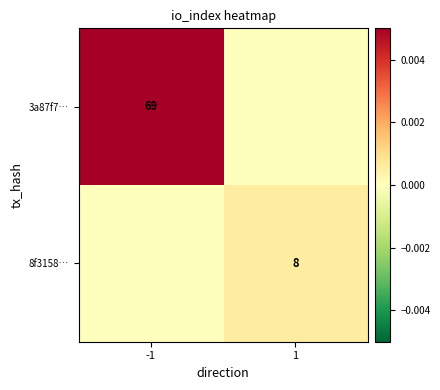

The 3a87f7… series shows 95 at -1. True or false?

False